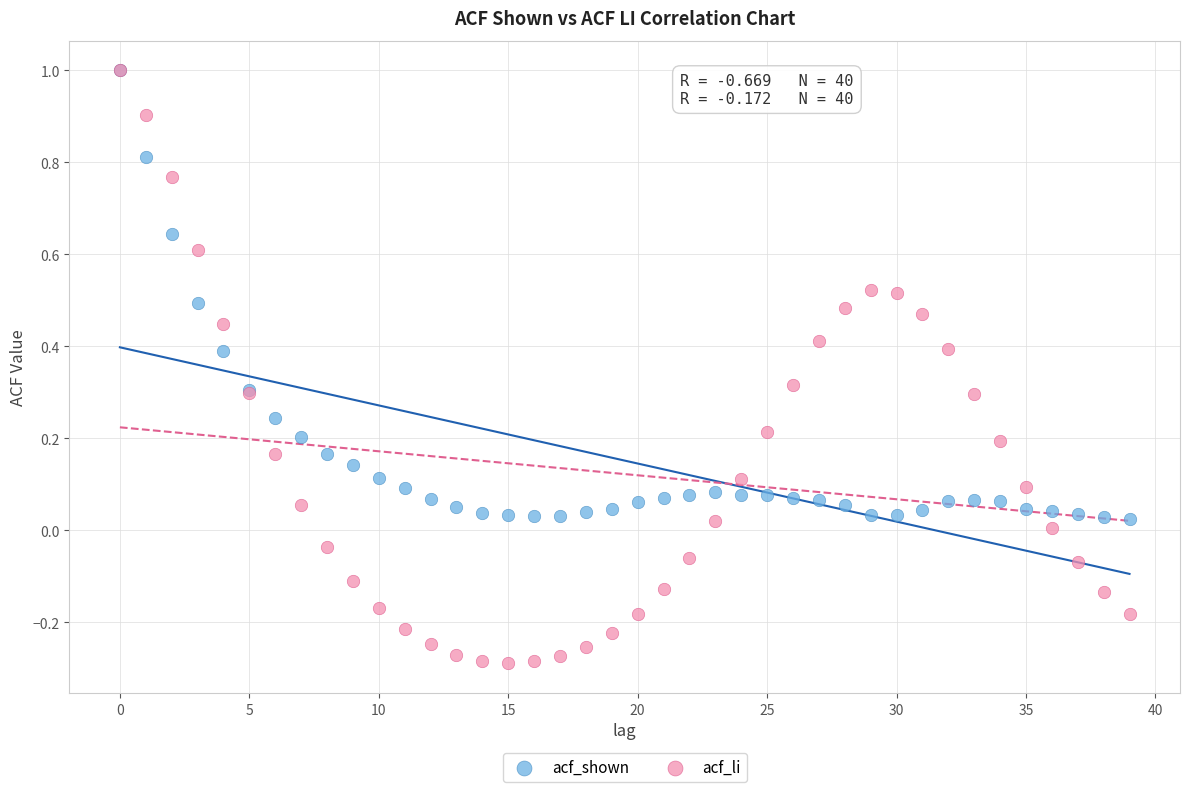

What are all the series names shown in the legend?

acf_shown, acf_li